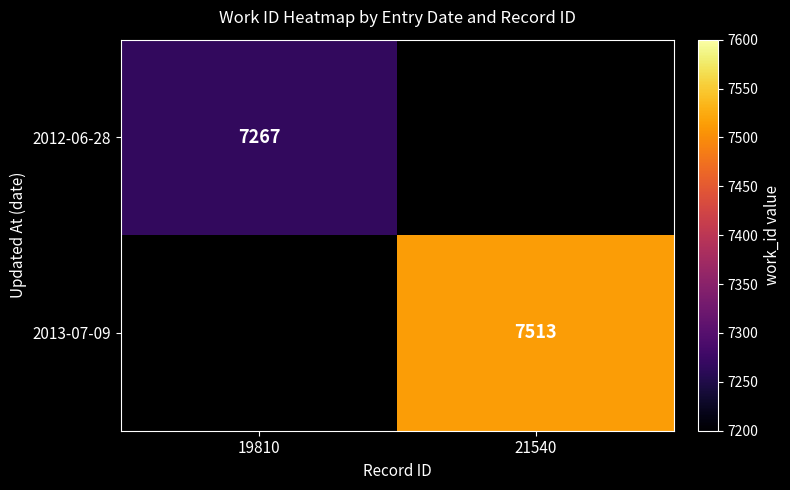

The value of 2013-07-09 at 21540 is 11930.4. True or false?

False